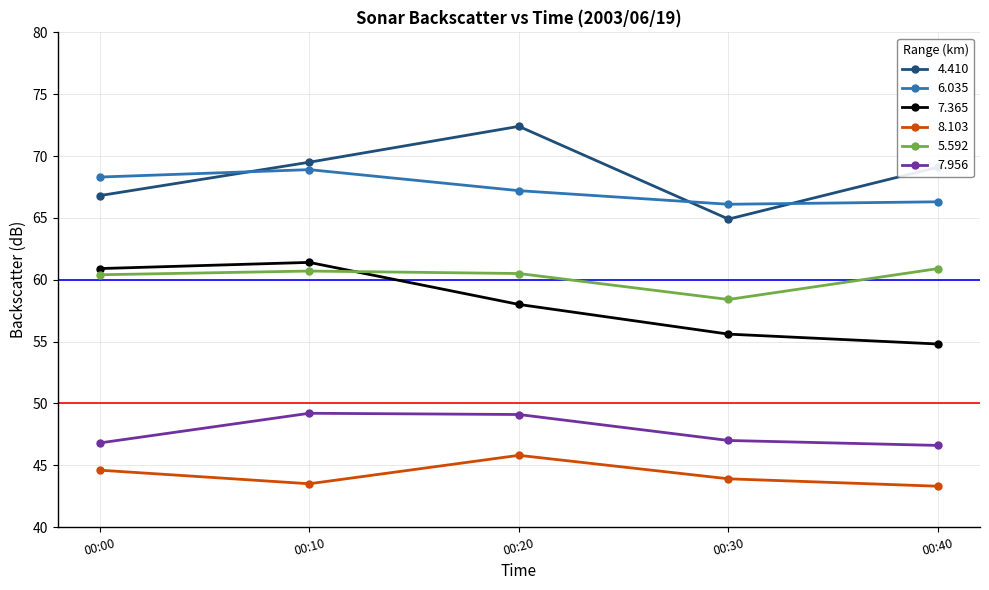

At 00:20, list the series in order from smallest to largest.

8.103, 7.956, 7.365, 5.592, 6.035, 4.410